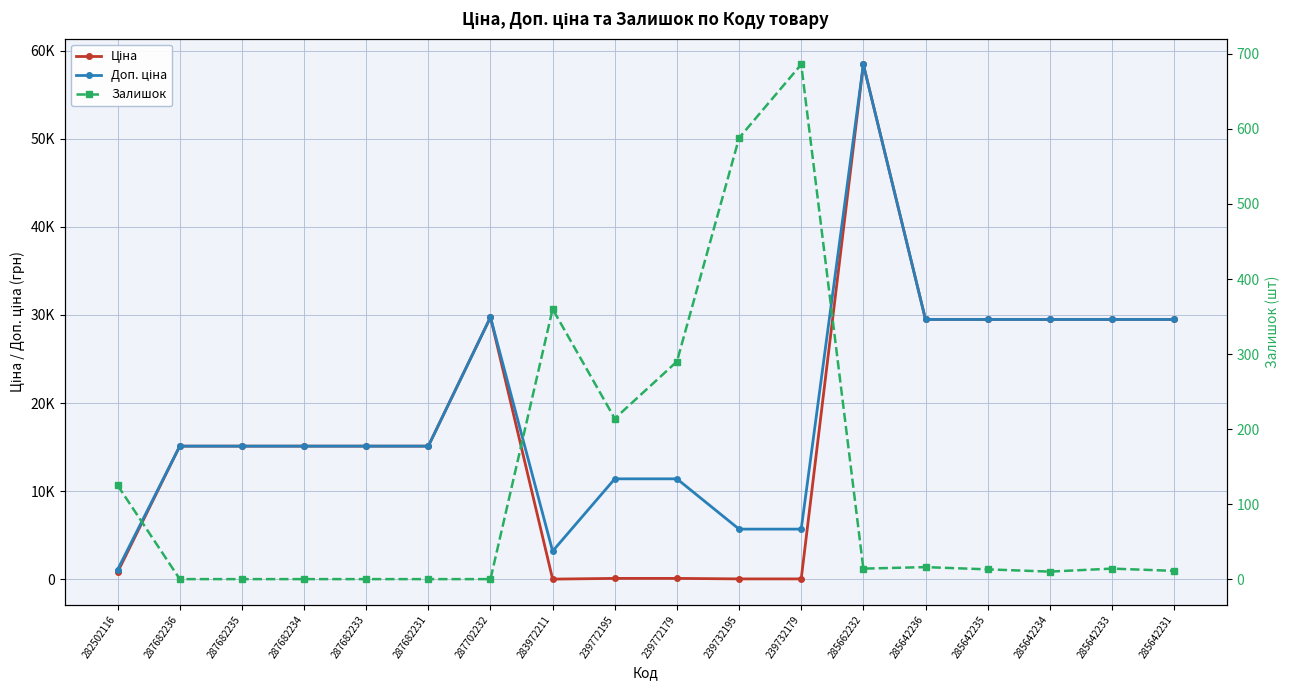

Does the chart have visible grid lines?

Yes